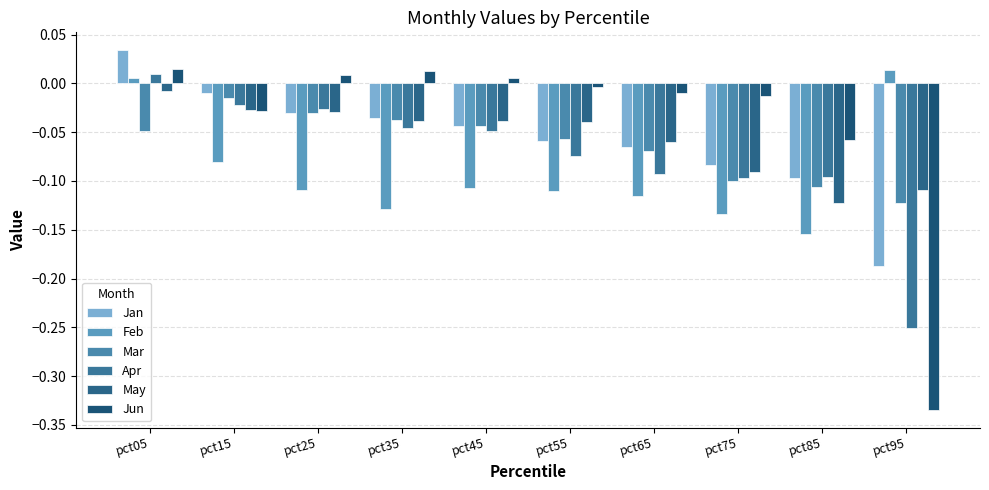

Is it true that May equals -0.0 at pct65?

False